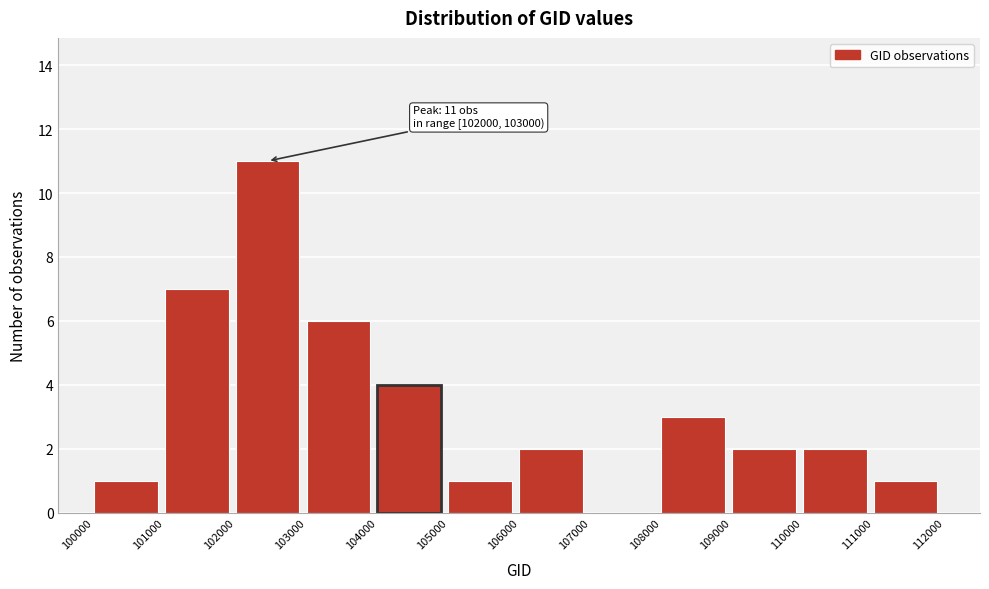

Which range on the x-axis has the tallest bar?

102000 to 103000